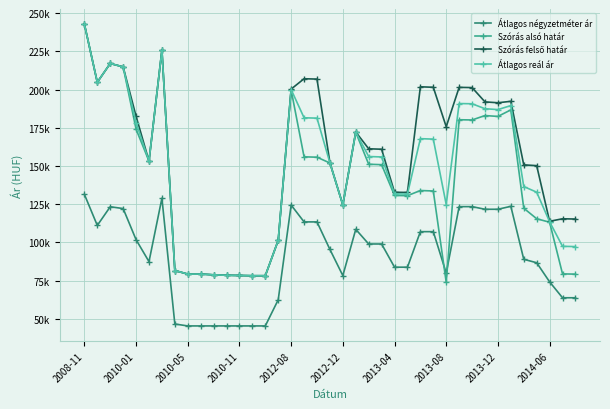

Does the chart have visible grid lines?

Yes